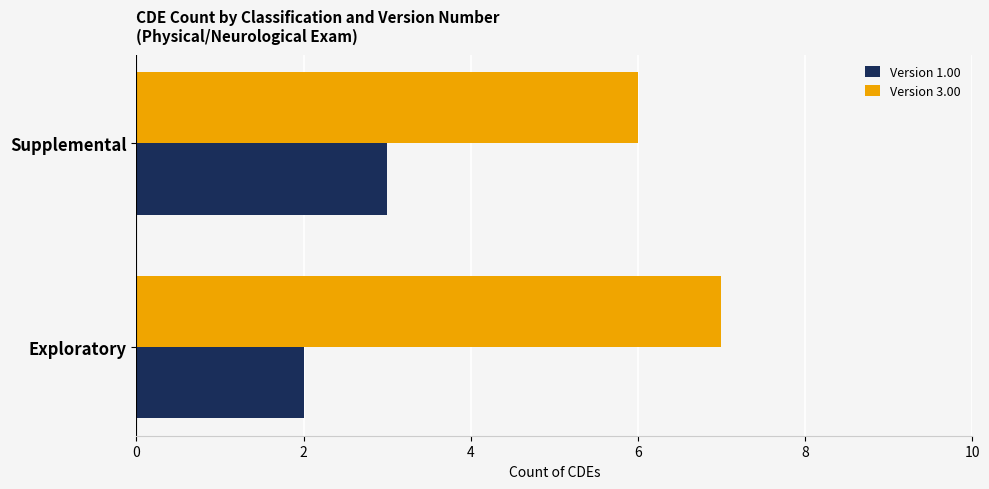

Which category has the lowest value in the Version 1.00 series?

Exploratory